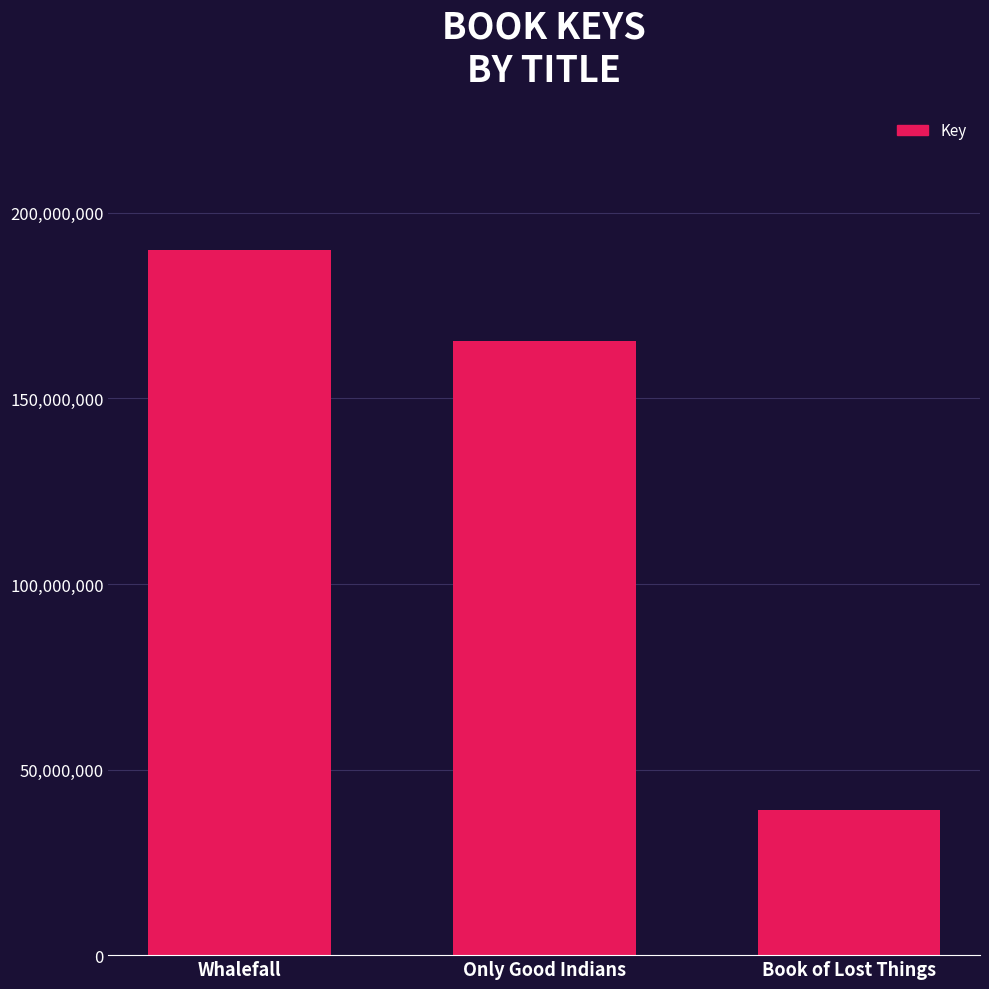

What is the approximate value at Book of Lost Things, to the nearest 100?

39000700